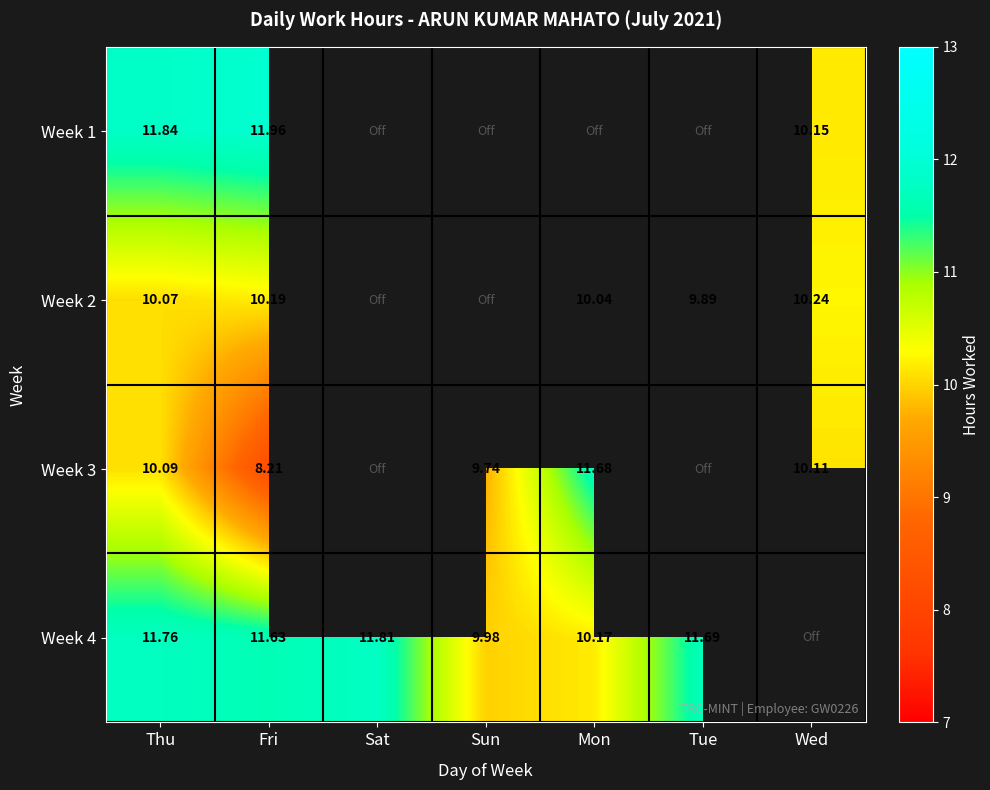

Is the value of Week 2 at Thu greater than the value of Week 3 at Sun?

Yes